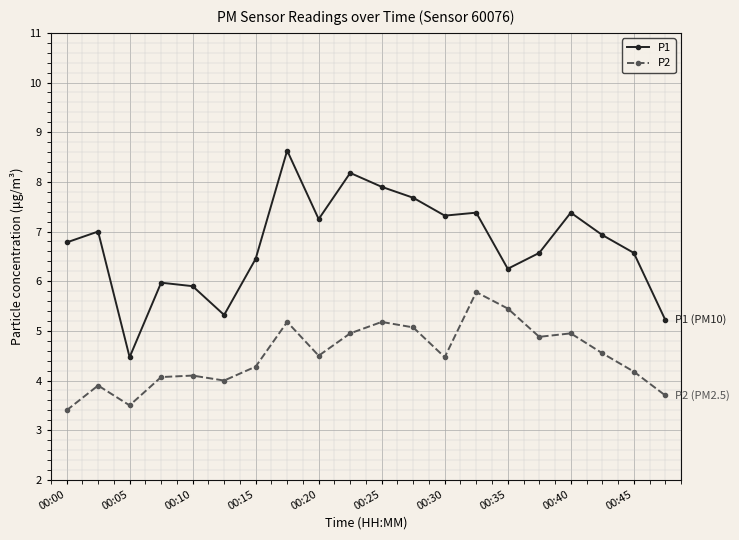

What is the value of the P2 point at the 14th from the left?

5.8